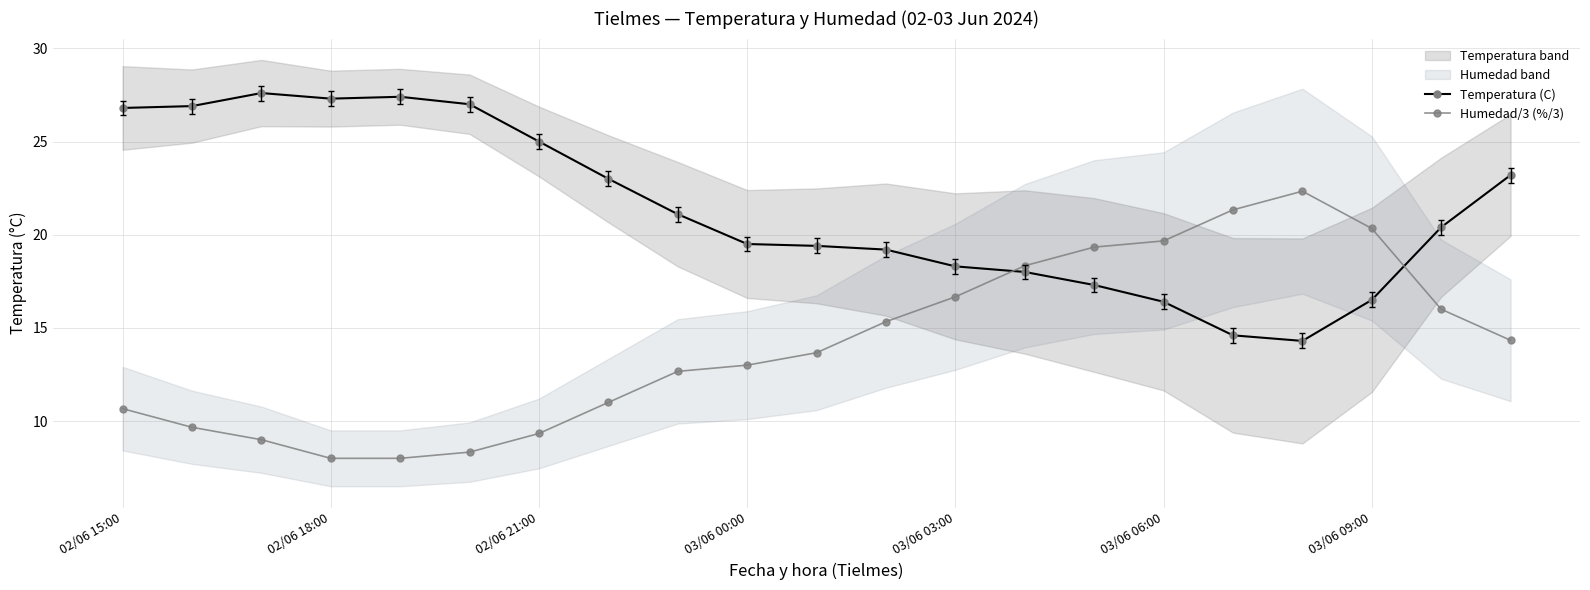

What is the maximum value for Temperatura (C)?

27.6